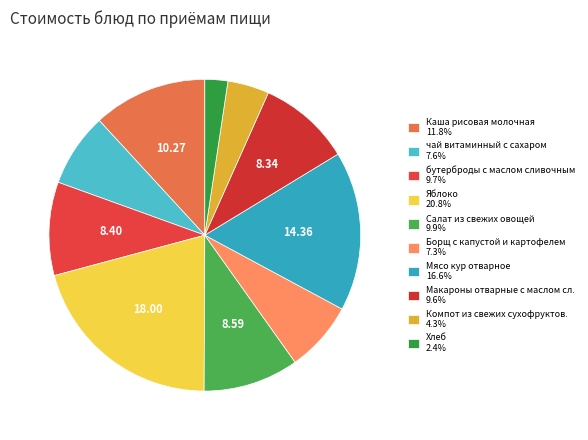

Does any single category account for the majority?

No